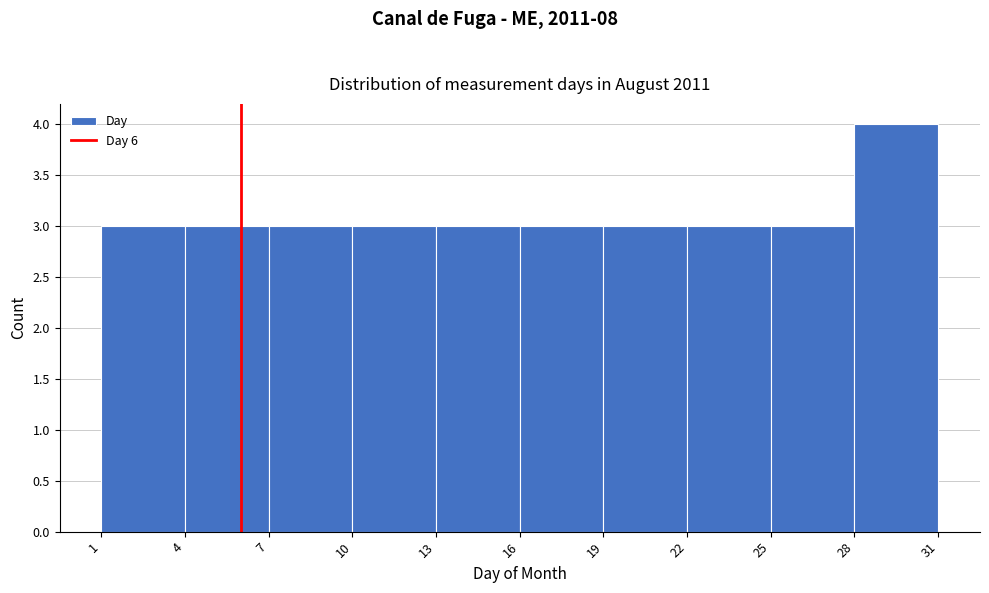

Reading left to right, list every bar in this chart as the range it spans on the x-axis followed by its height. The values are not printed on the chart, so give them approximately, as read against the axis.

1 to 4: 3
4 to 7: 3
7 to 10: 3
10 to 13: 3
13 to 16: 3
16 to 19: 3
19 to 22: 3
22 to 25: 3
25 to 28: 3
28 to 31: 4